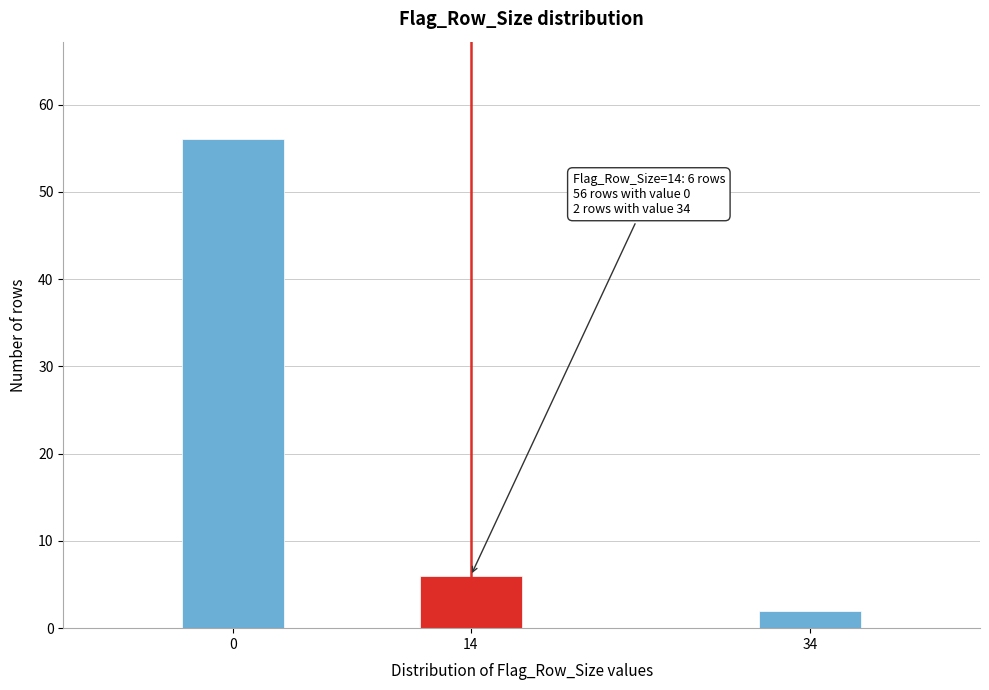

Reading left to right, list all the values displayed in this chart.

0=56	14=6	34=2